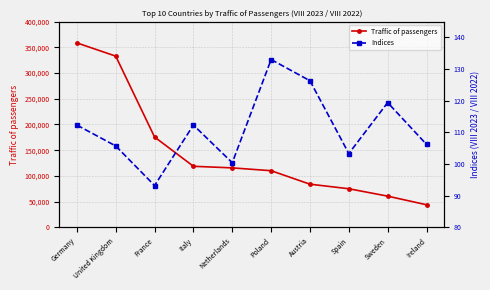

What is the spread (max minus min) of values at Ireland?

43750.8